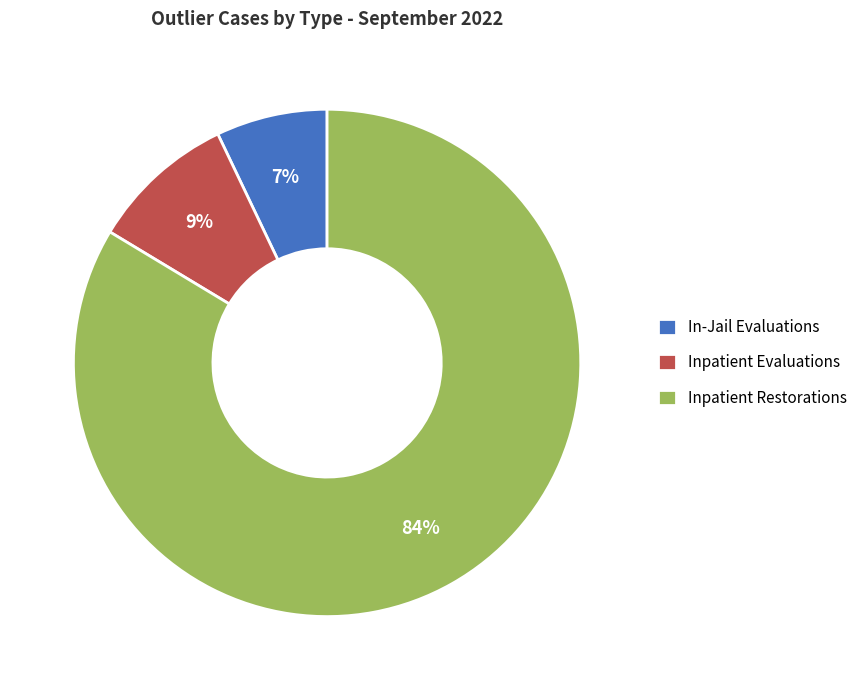

How many segments does this pie chart have?

3